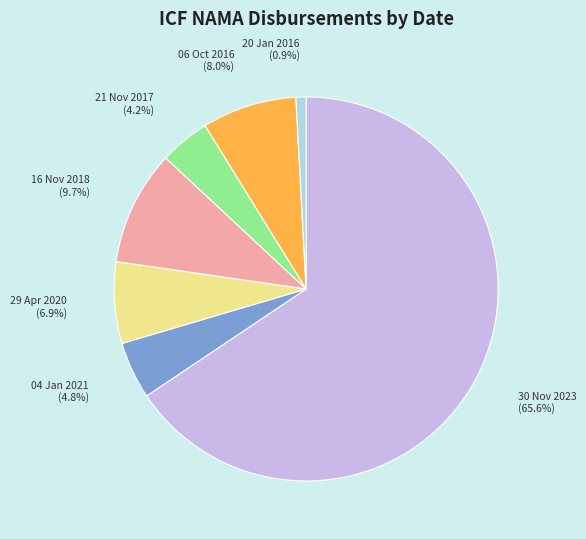

Between 30 Nov 2023 and 04 Jan 2021, which is larger?

30 Nov 2023